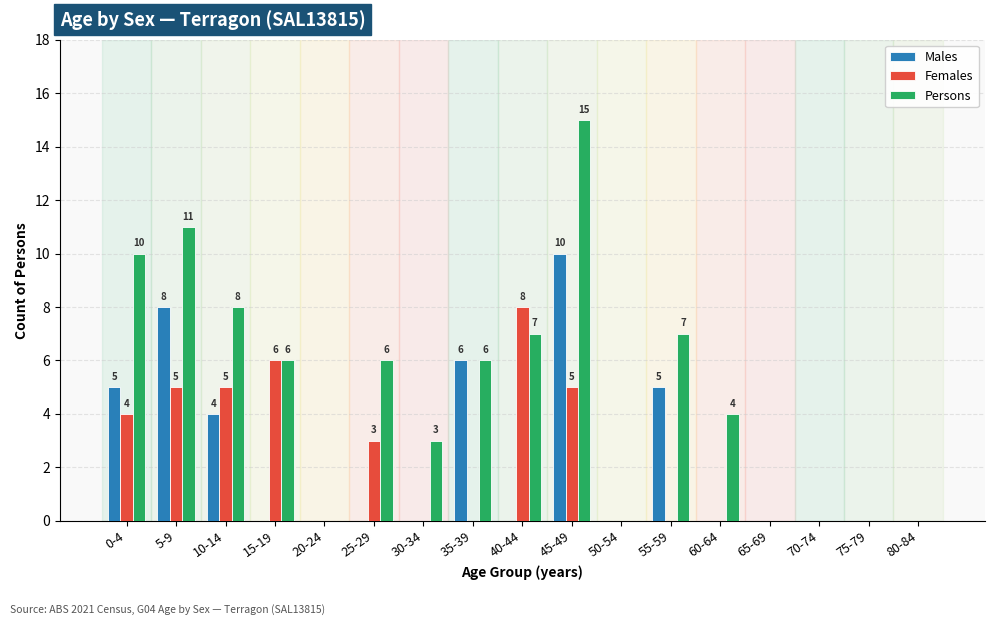

Is it true that Persons equals 0 at 50-54?

True